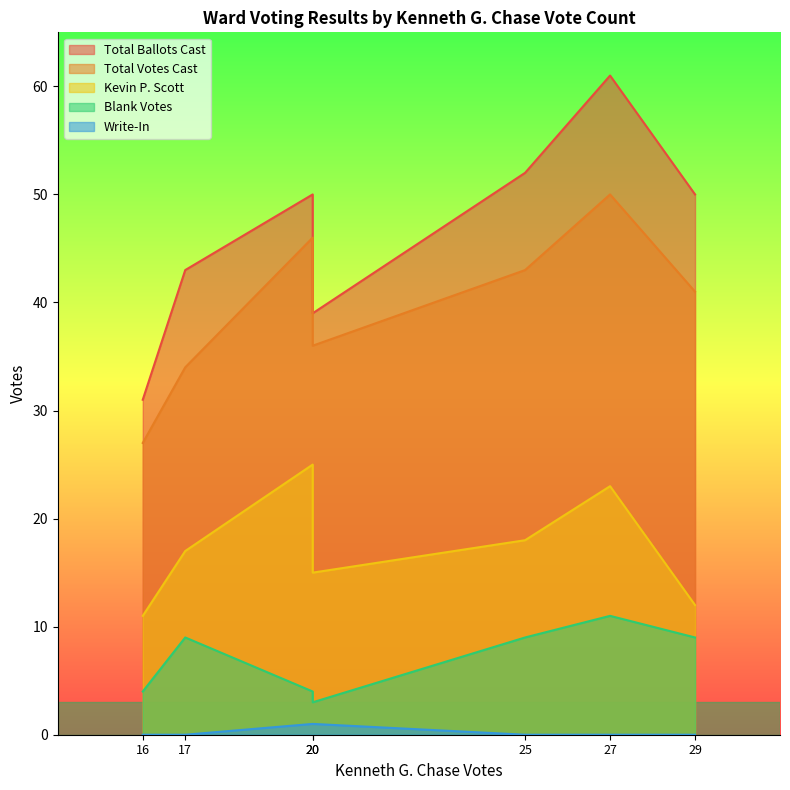

What is the difference between the second highest and minimum values in the Kevin P. Scott series?

12